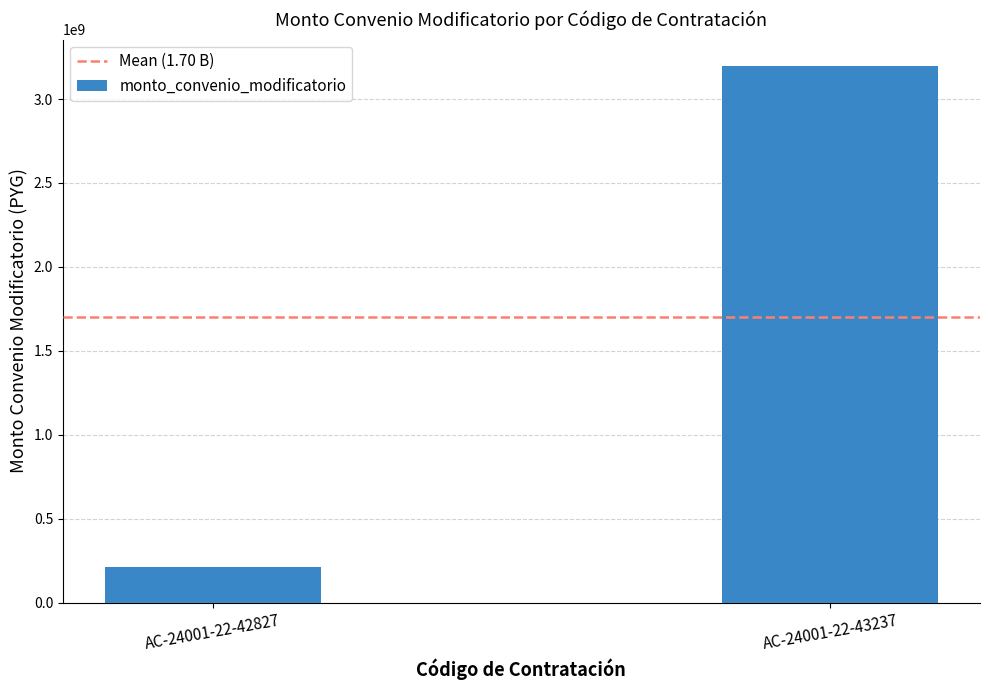

At which label is the value closest to 1703700000?

AC-24001-22-42827